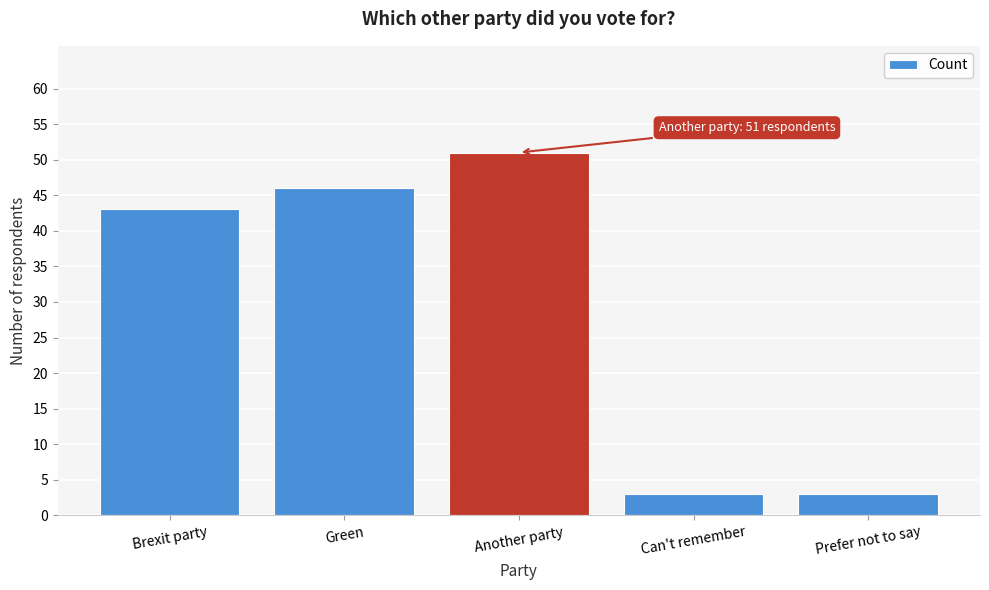

Reading left to right, what are all the values shown in this chart?

43	46	51	3	3